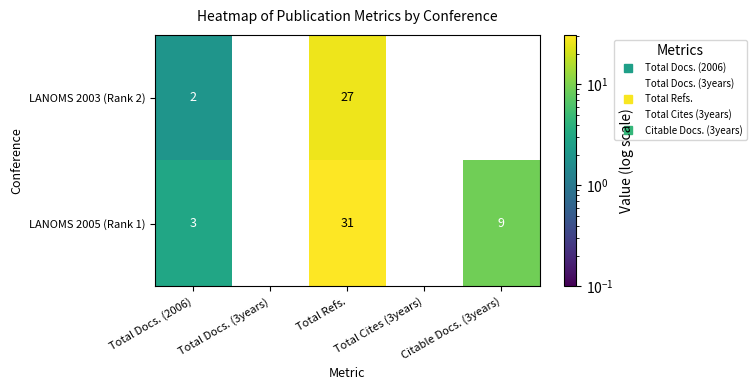

Which series has the largest total across all categories?

LANOMS 2005 (Rank 1)